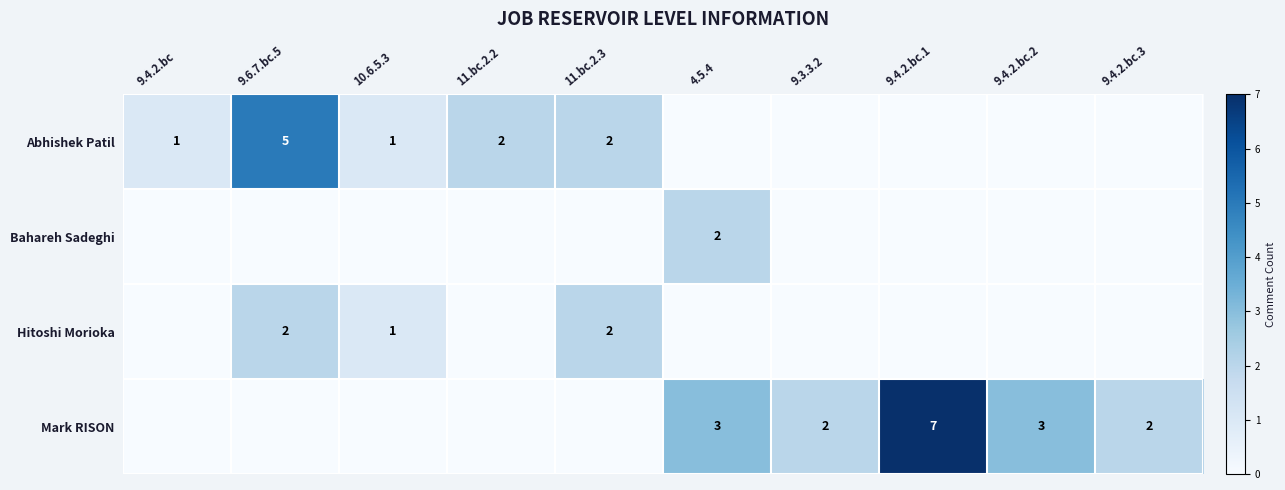

The Mark RISON series shows 0 at 9.4.2.bc.3. True or false?

False